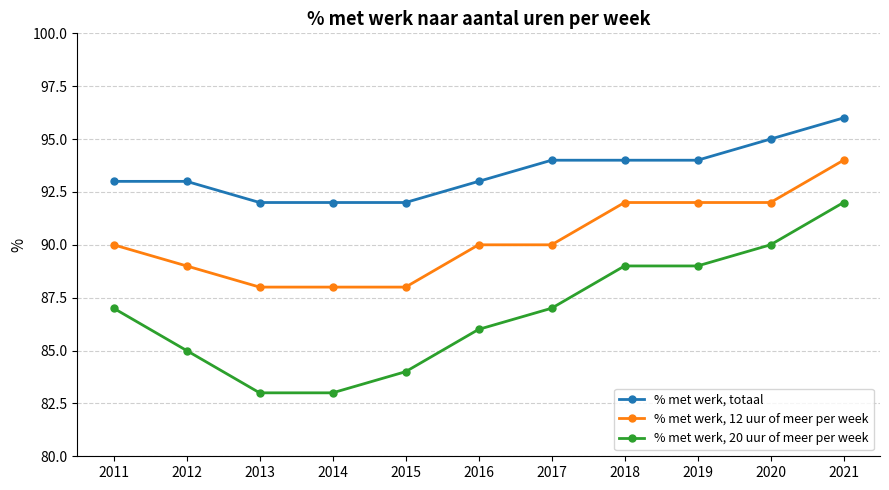

Reading right to left, transcribe all the data shown in this chart.

% met werk, totaal: 2021=96	2020=95	2019=94	2018=94	2017=94	2016=93	2015=92	2014=92	2013=92	2012=93	2011=93
% met werk, 12 uur of meer per week: 2021=94	2020=92	2019=92	2018=92	2017=90	2016=90	2015=88	2014=88	2013=88	2012=89	2011=90
% met werk, 20 uur of meer per week: 2021=92	2020=90	2019=89	2018=89	2017=87	2016=86	2015=84	2014=83	2013=83	2012=85	2011=87